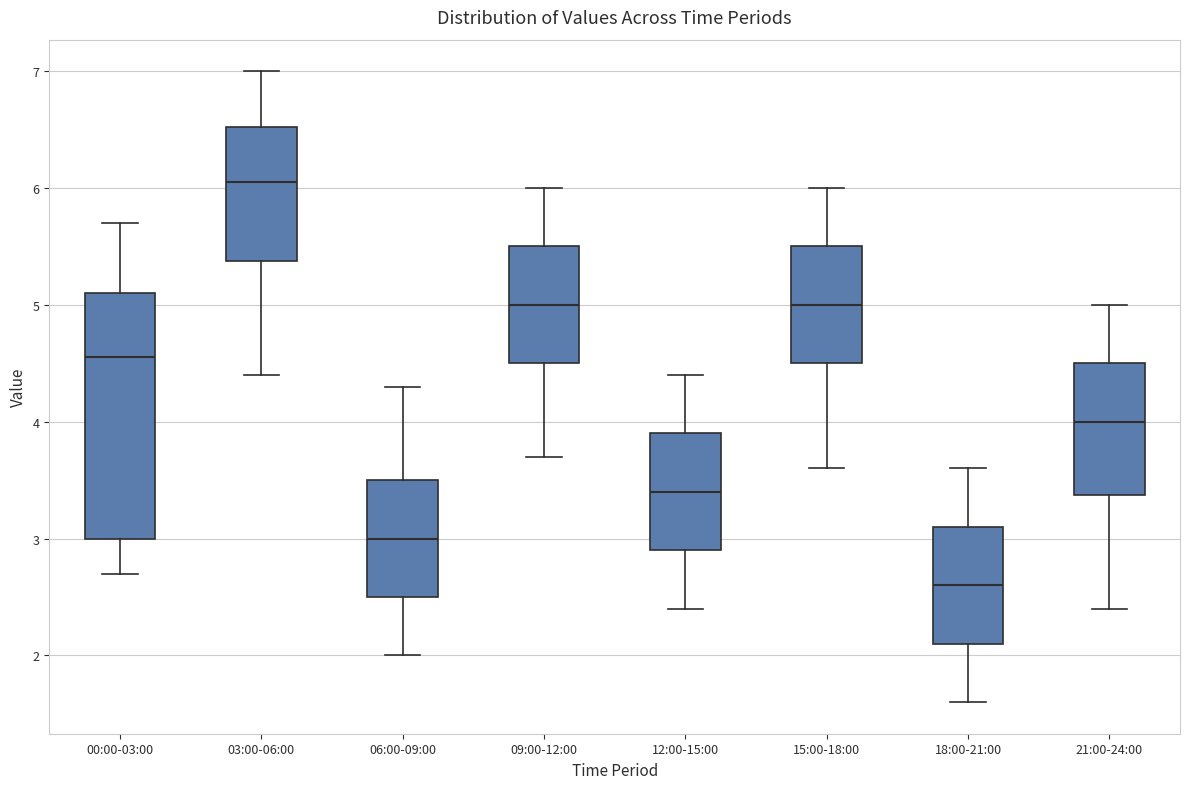

Where is the lower edge of the box for 12:00-15:00 on the y-axis? The values are not printed on the chart, so give them approximately, as read against the axis.

2.9